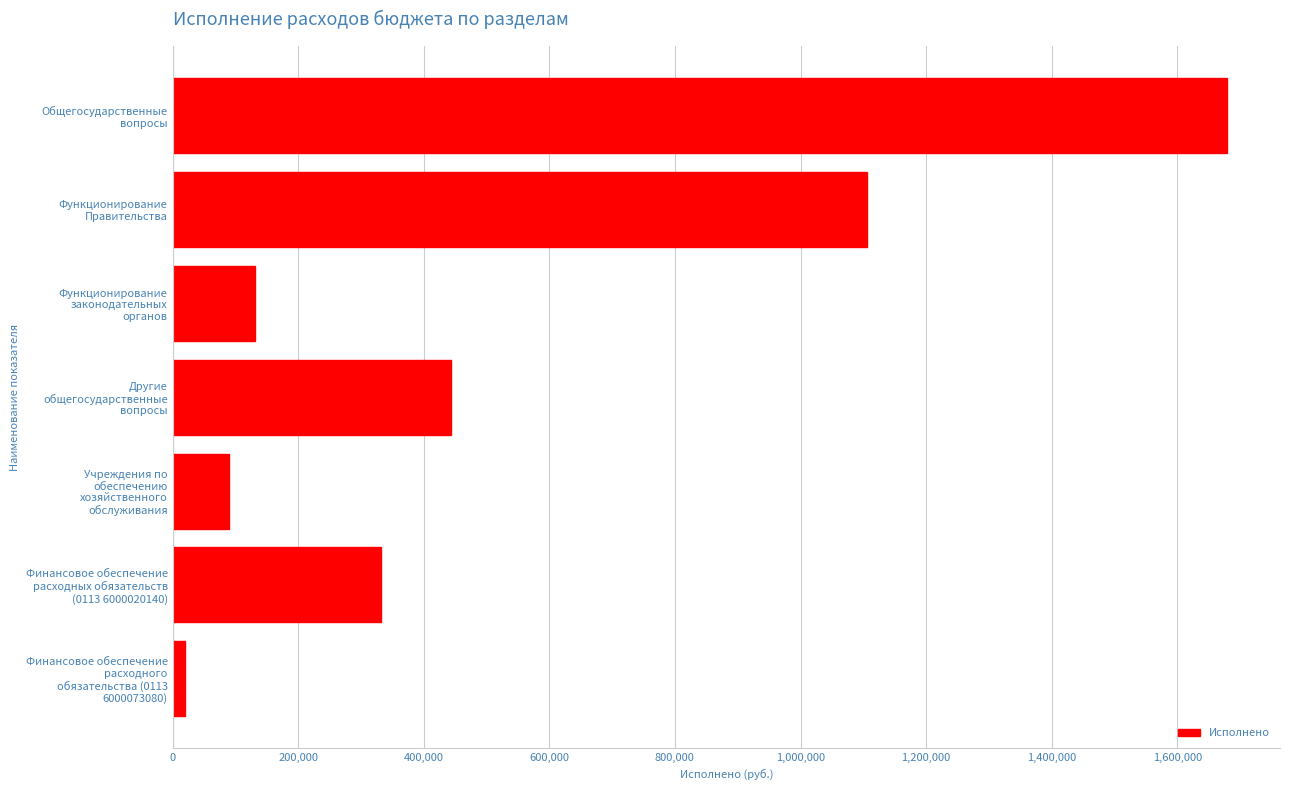

What is the maximum value shown in the chart?

1679571